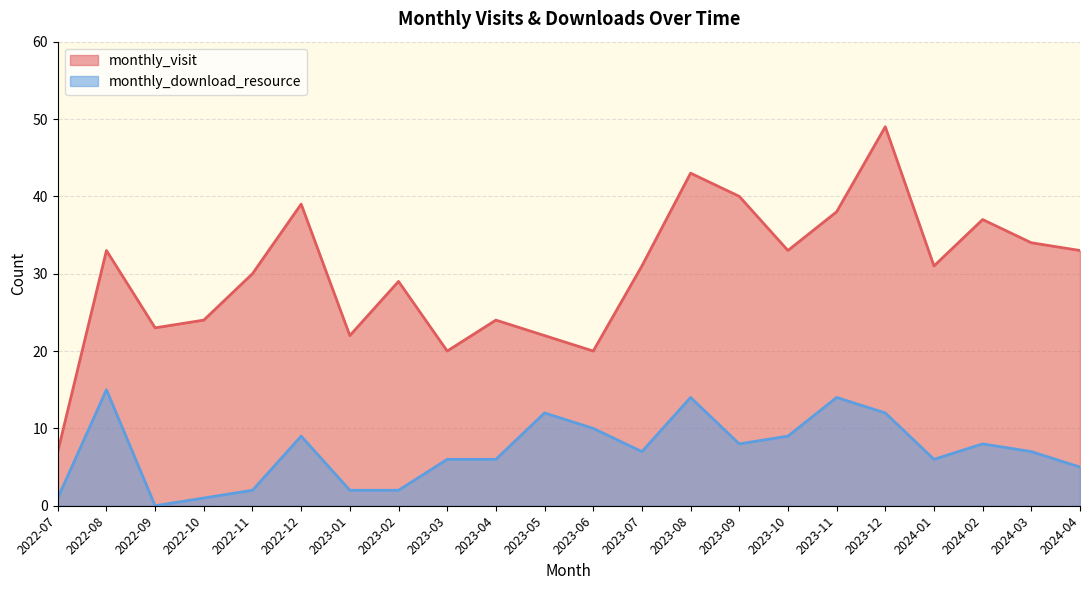

What is the difference between the monthly_visit values at 2022-08 and 2022-09?

10